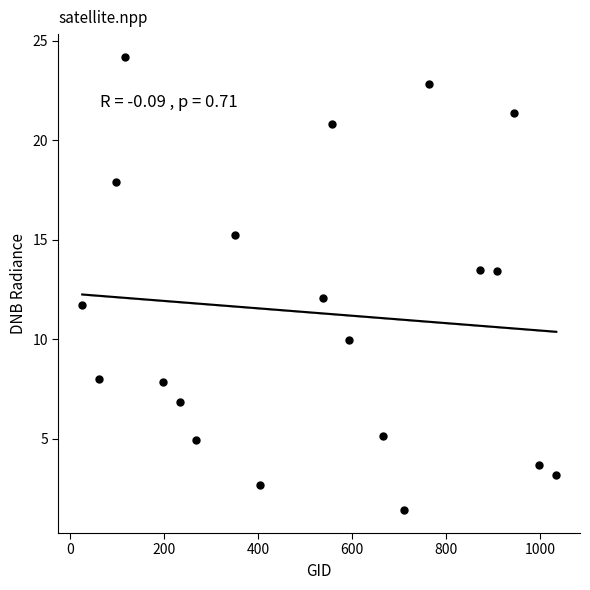

What is the range of Y values (max minus min)?

22.8